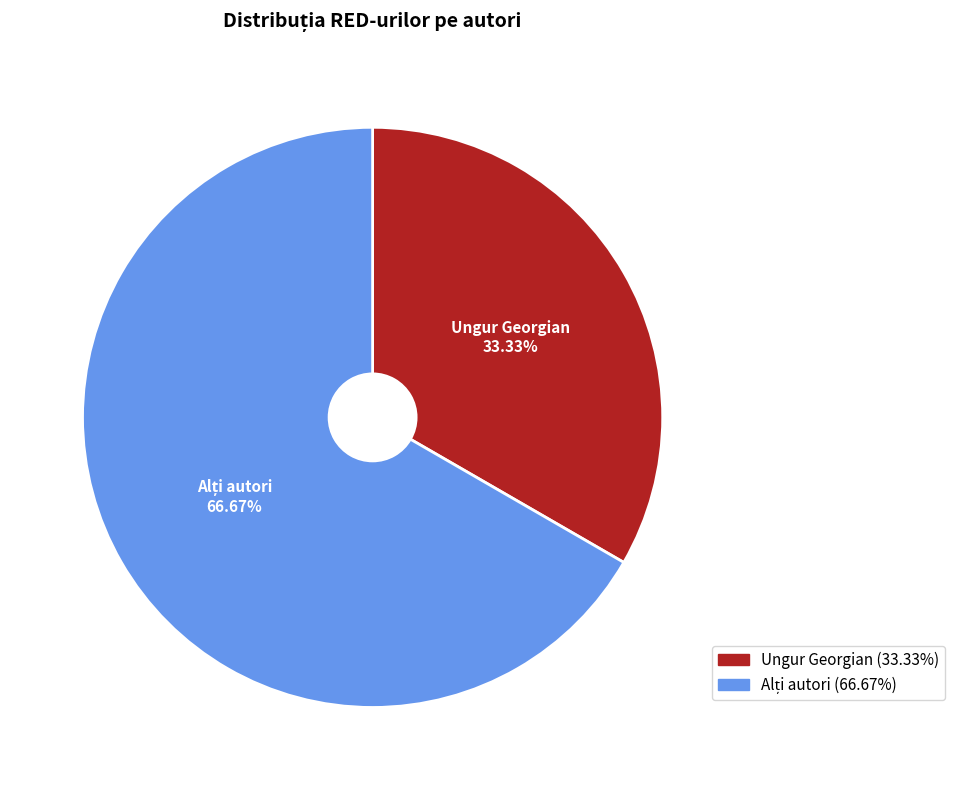

Does any single category account for the majority?

Yes